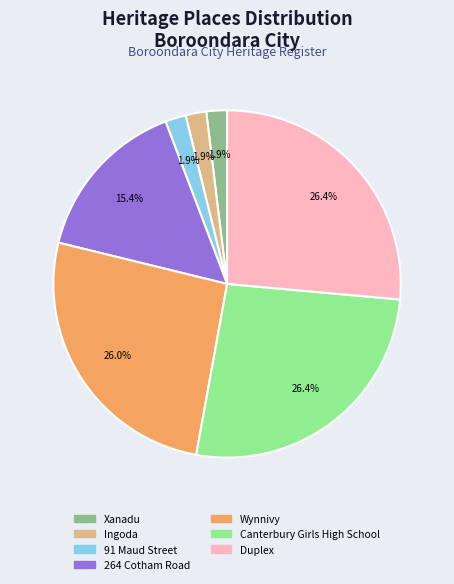

Which has a higher value, Duplex or 91 Maud Street?

Duplex